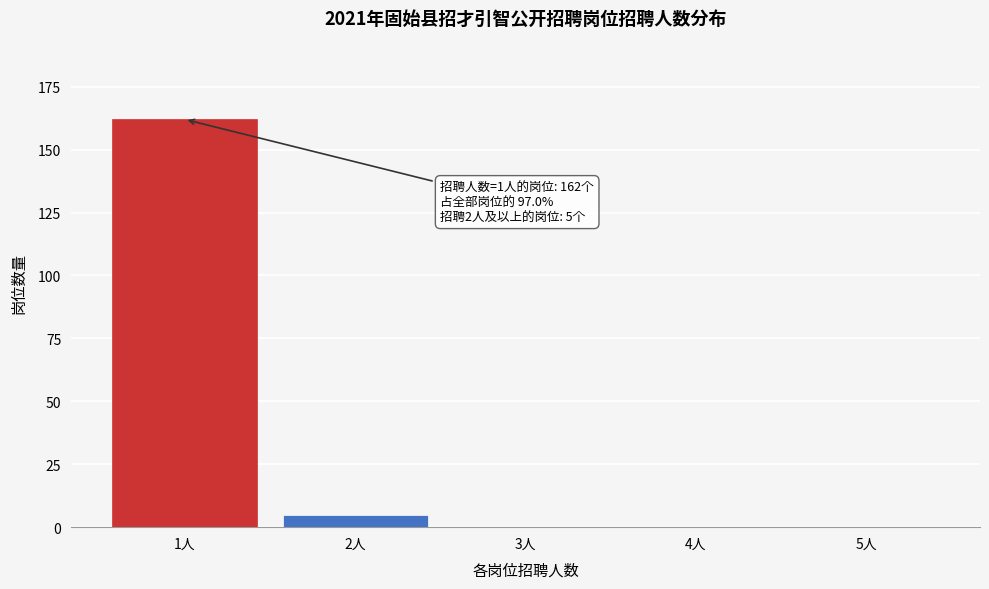

Reading right to left, extract all data points from this chart.

5人=0	4人=0	3人=0	2人=5	1人=162